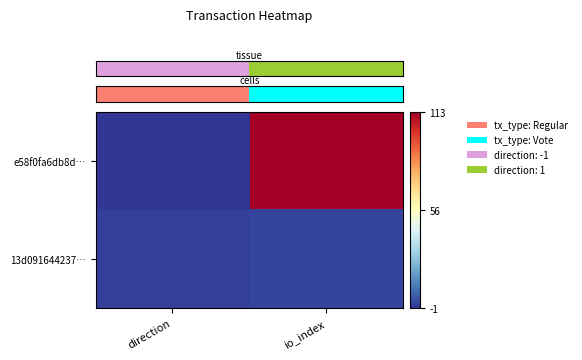

At which category does the chart reach its minimum across all series?

direction